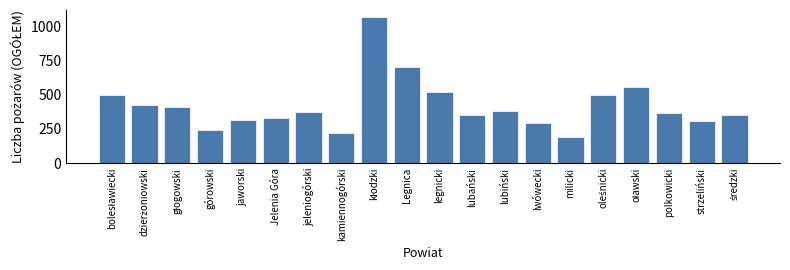

What is the difference between the second highest and second lowest values?

480